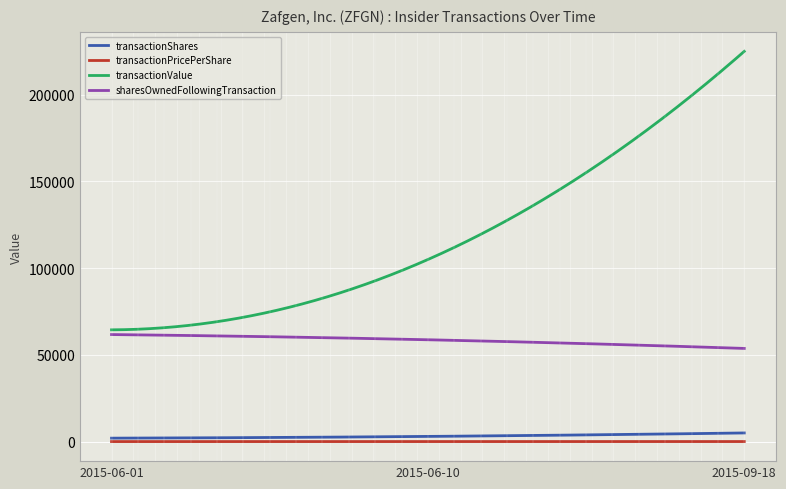

What is the minimum value for transactionValue?

64452.0